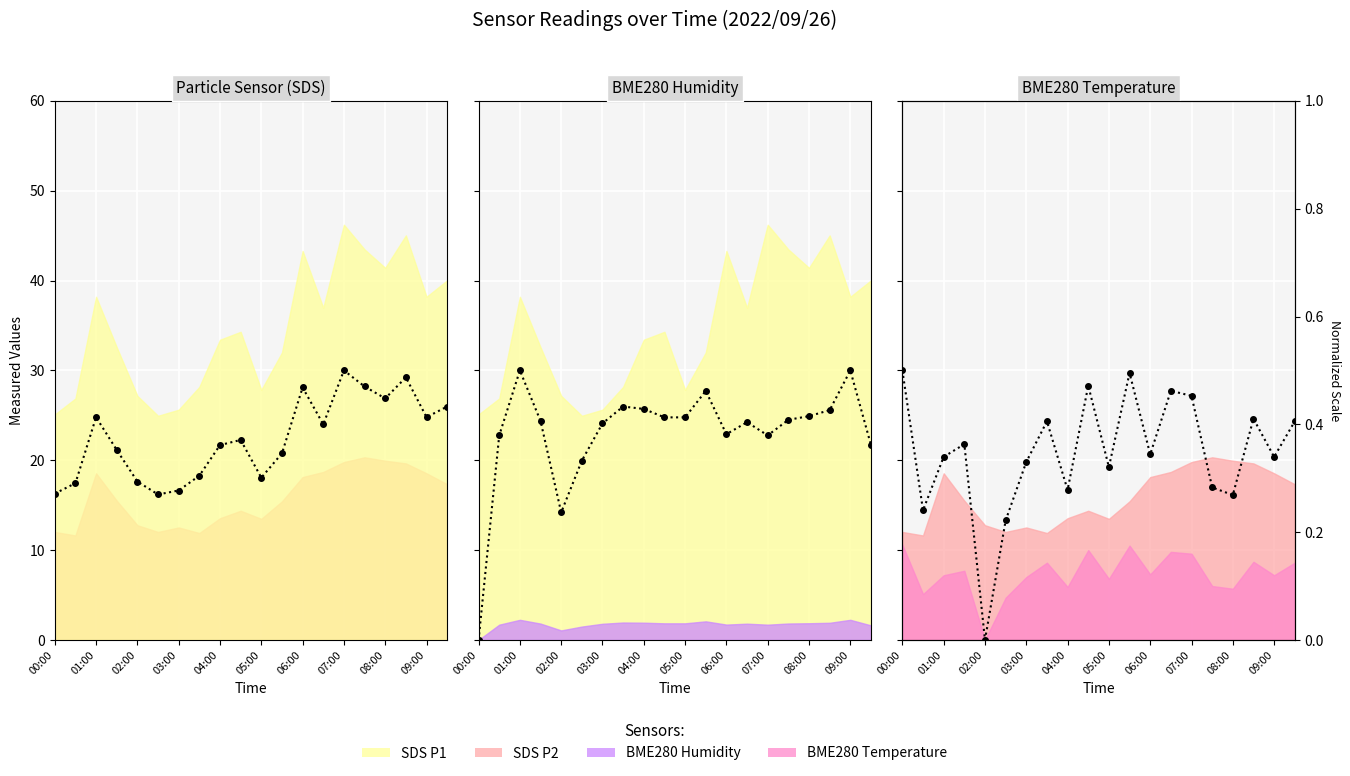

Rank the categories by SDS_P1 value from highest to lowest.

07:00, 08:30, 07:30, 06:00, 08:00, 09:30, 01:00, 09:00, 06:30, 04:30, 04:00, 01:30, 05:30, 03:30, 05:00, 02:00, 00:30, 03:00, 00:00, 02:30